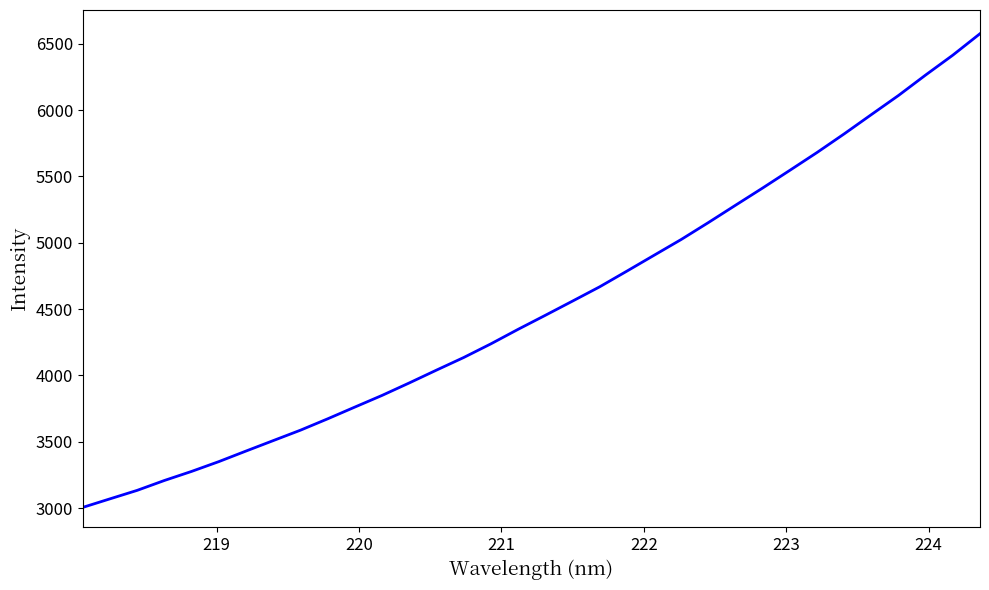

What is the smallest value displayed?

3004.9